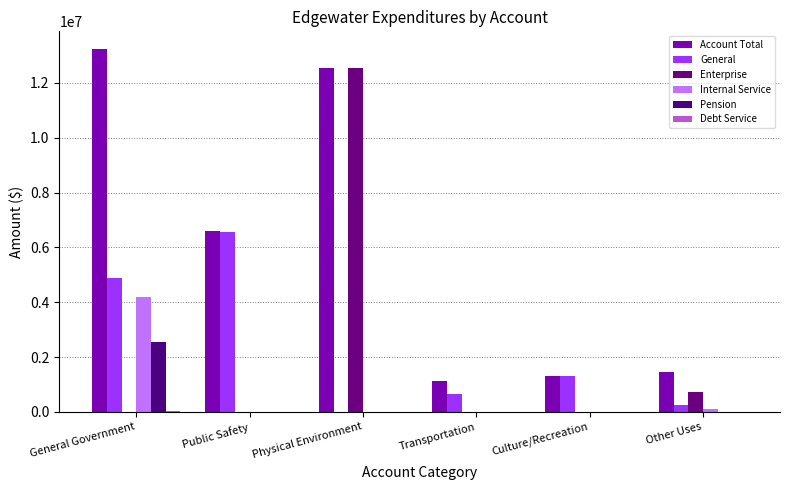

True or false: Pension has a value of -1513985 at Transportation.

False